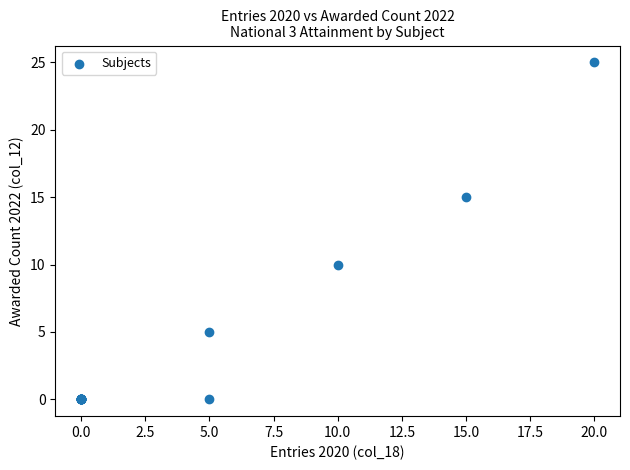

What Y value in the scatter plot is closest to 12?

10